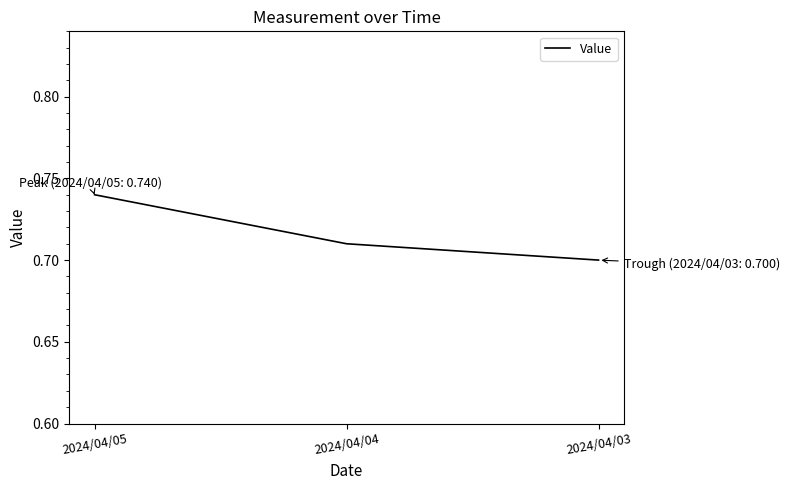

How many values are between 0 and 1?

3